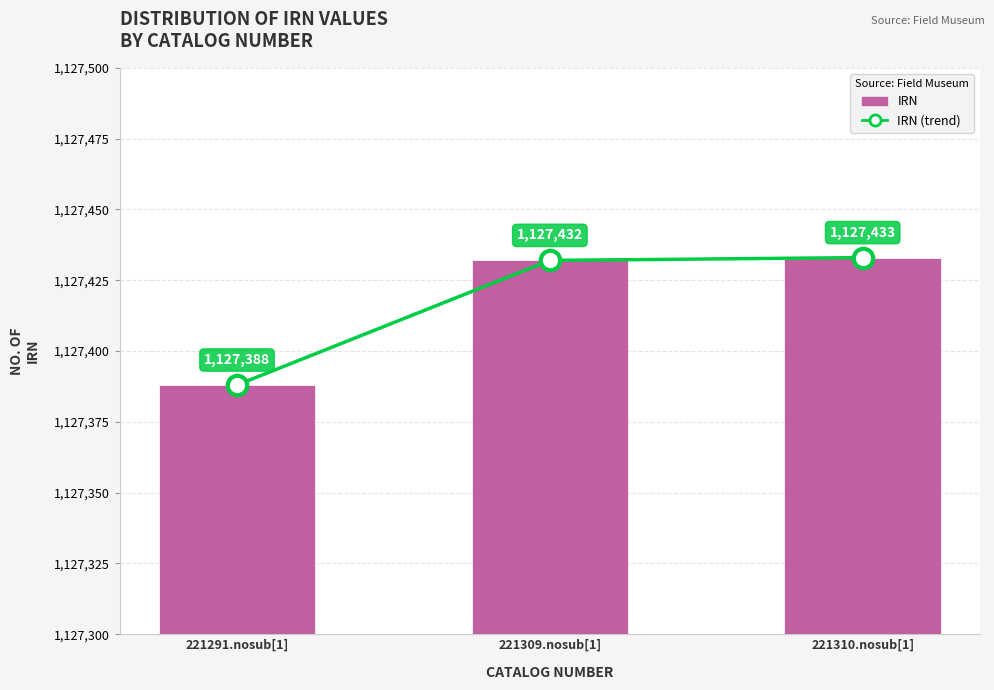

What are all the series names shown in the legend?

IRN (trend), IRN